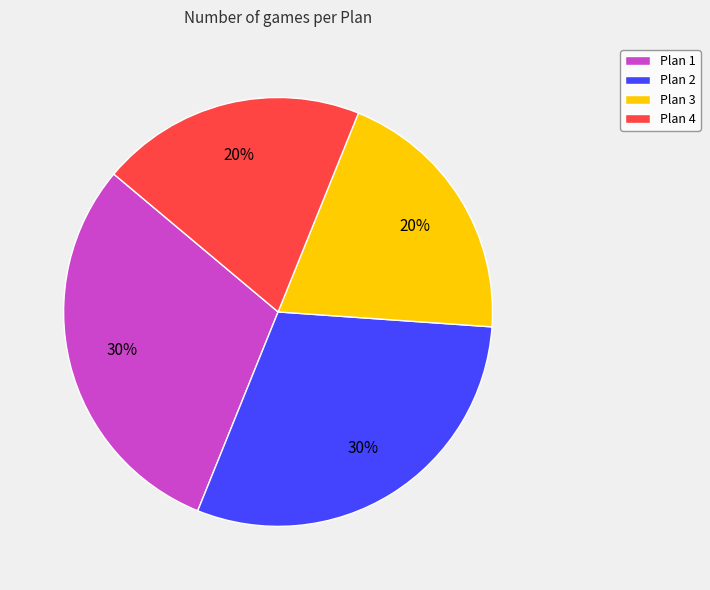

To the nearest percent, what is the average slice percentage?

25%